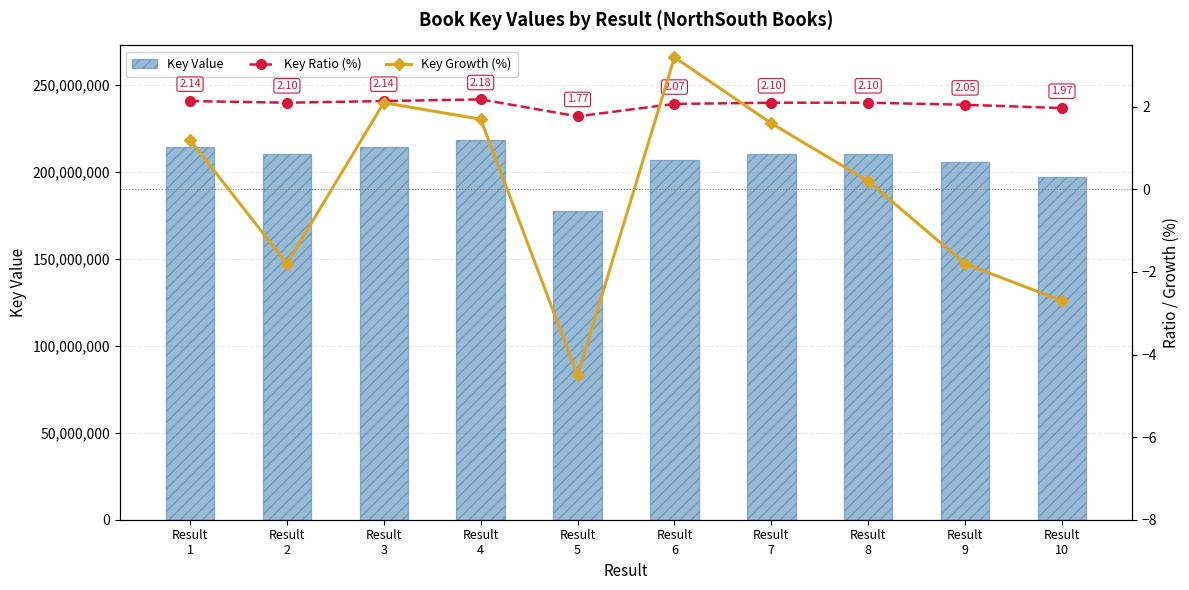

What is the average value of the Key Value series?

206628812